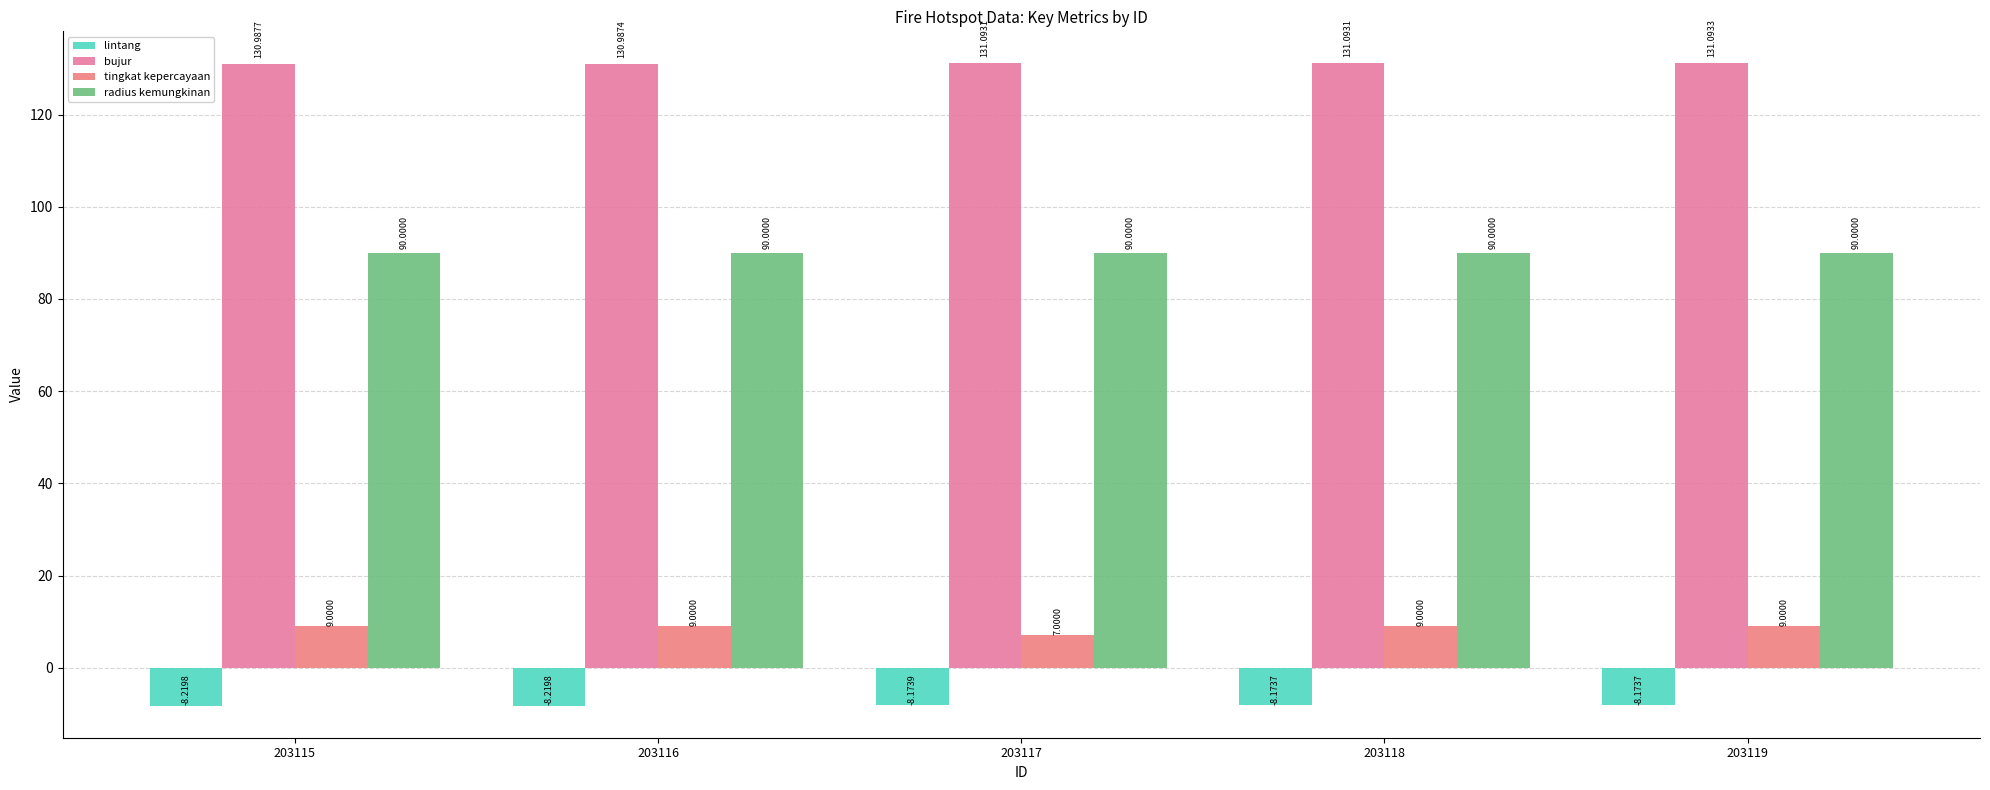

Read the bujur value at 203119.

131.1